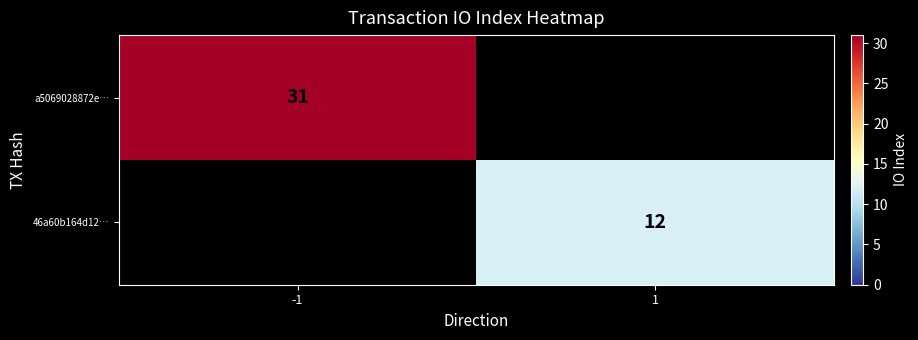

Is it true that 46a60b164d12… equals 12 at 1?

True